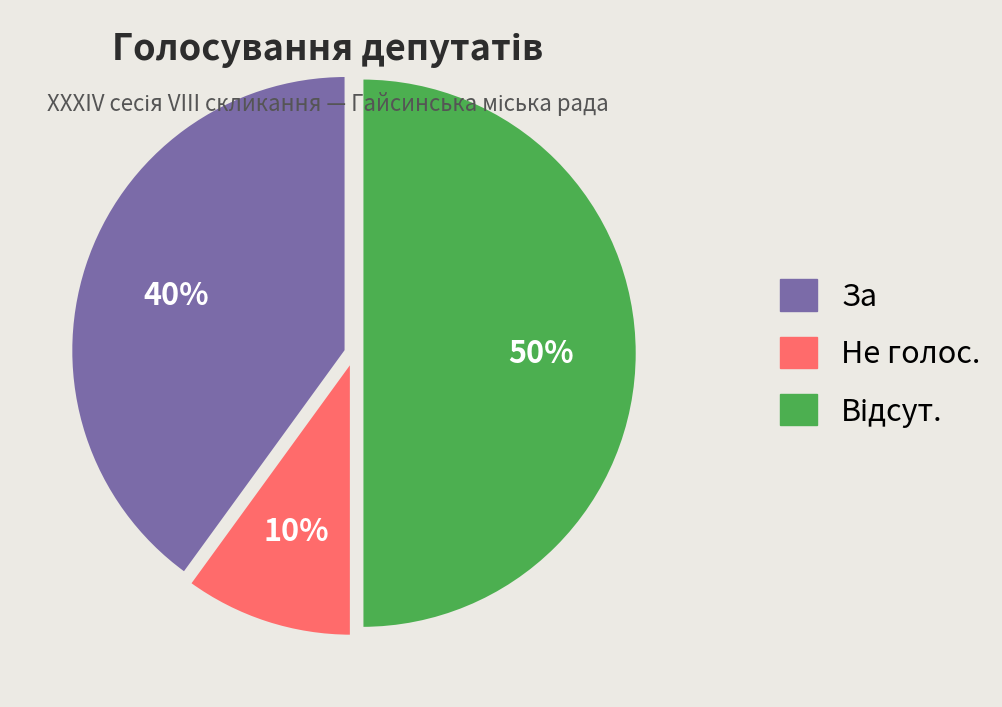

Which slice is the smallest?

Не голос.